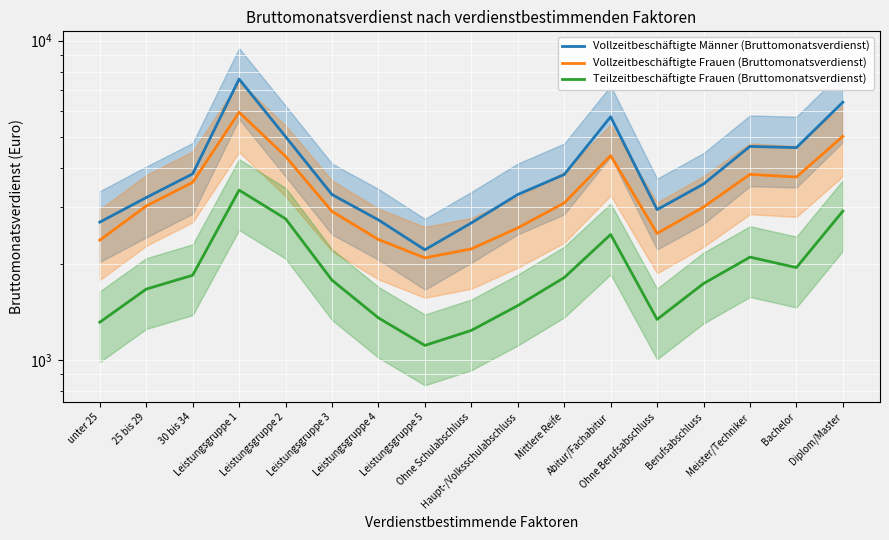

What is the average value of the Vollzeitbeschäftigte Frauen (Bruttomonatsverdienst) series?

3354